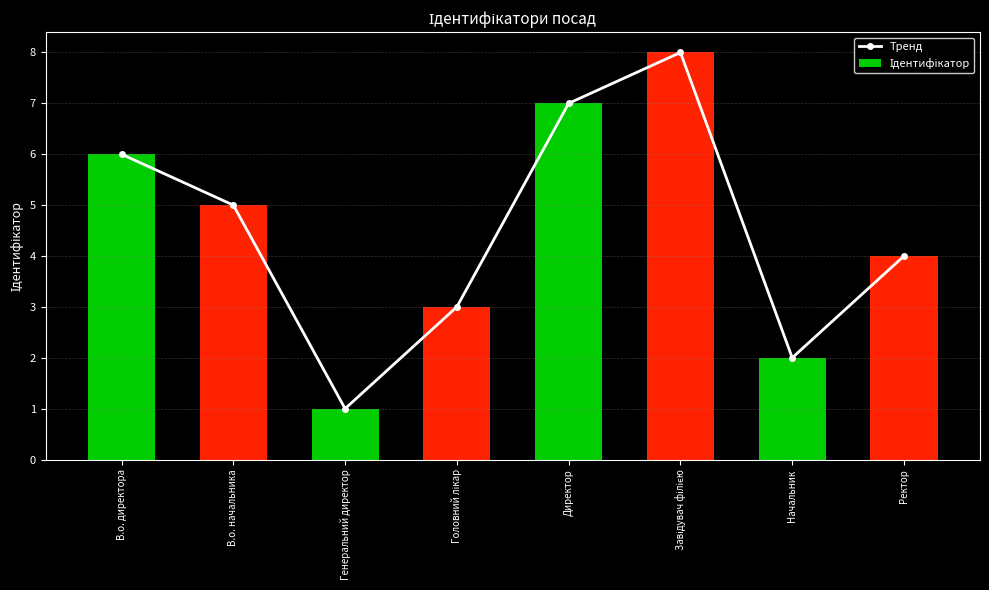

How many Тренд values are between 3 and 7?

5